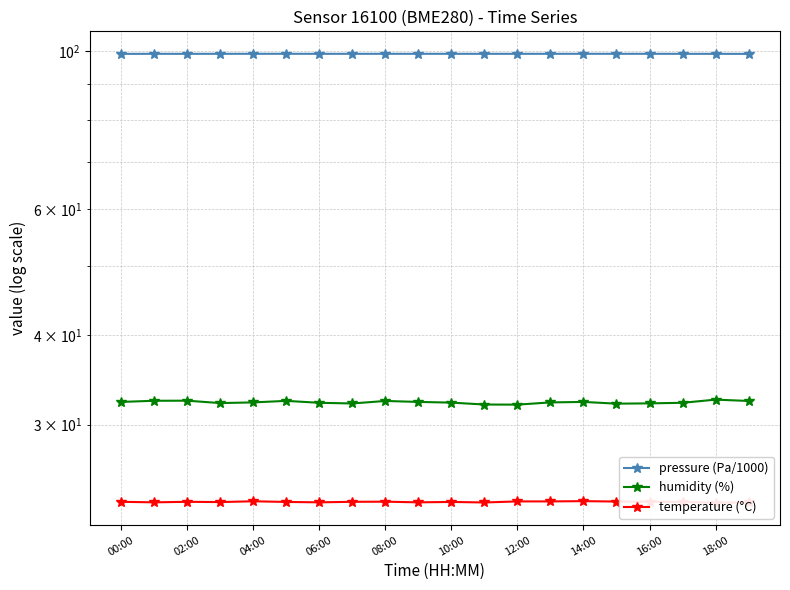

True or false: humidity (%) and pressure (Pa/1000) intersect in this chart.

False